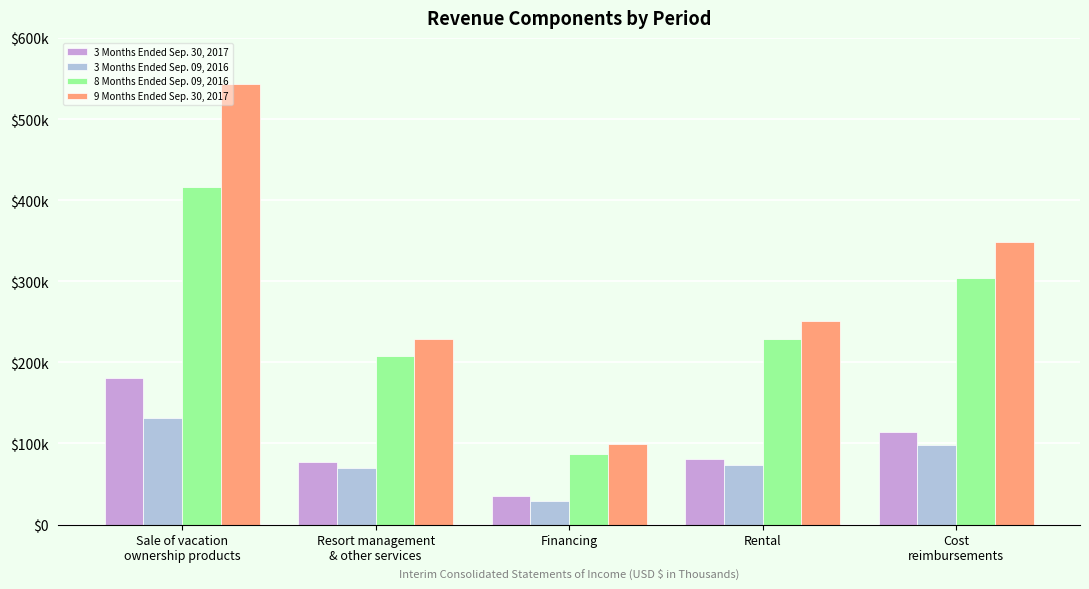

What is the minimum value for 8 Months Ended Sep. 09, 2016?

86944